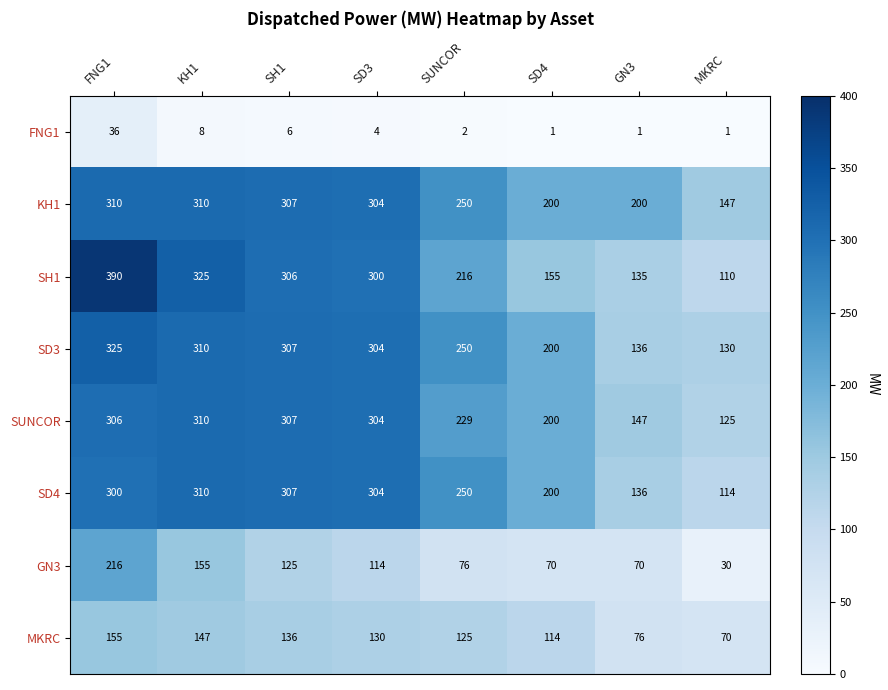

What is the sum of the MKRC values at SH1 and SD4?

250